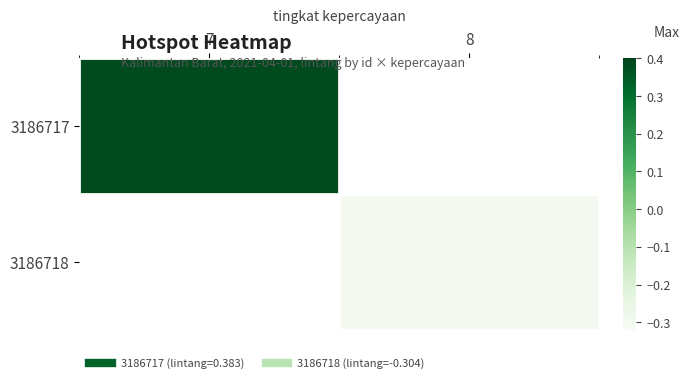

Which category has the highest value across all series?

7